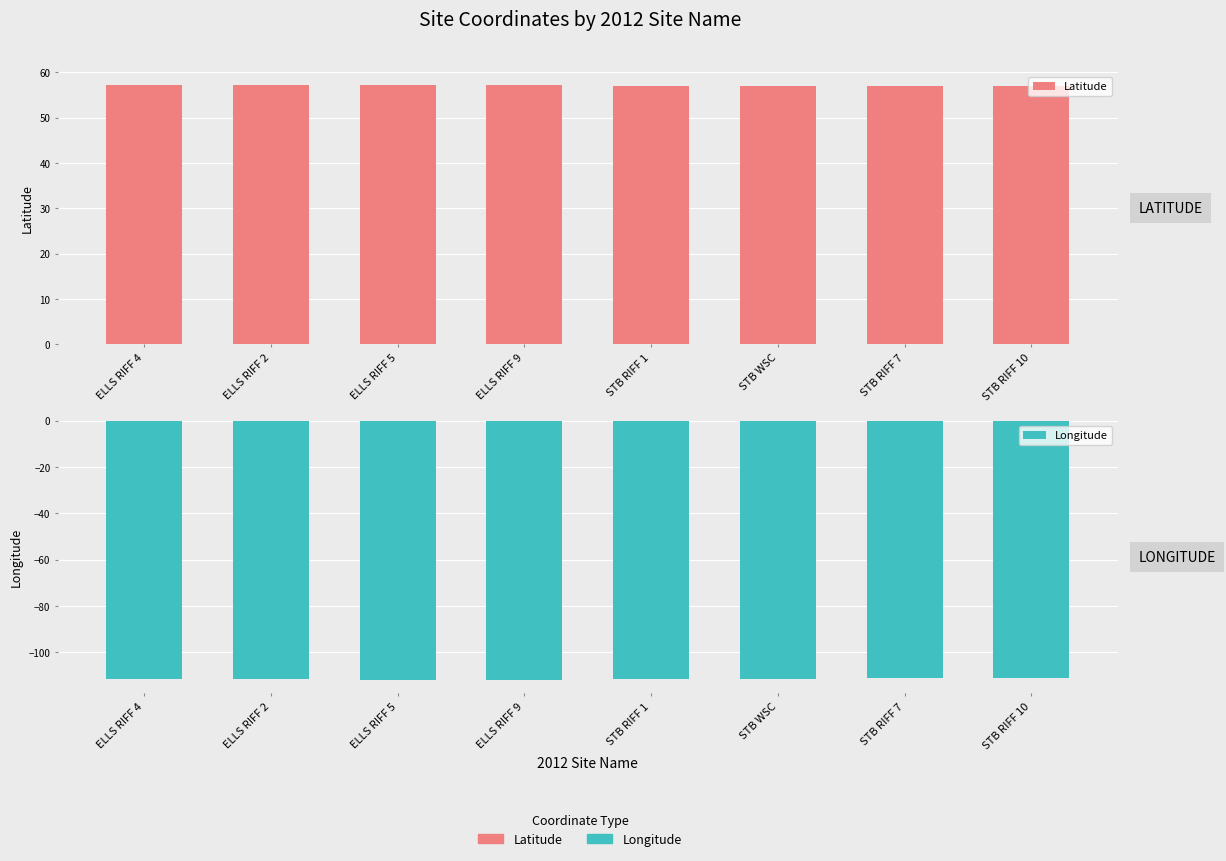

What is the label of the 3rd bar from the left?

ELLS RIFF 5